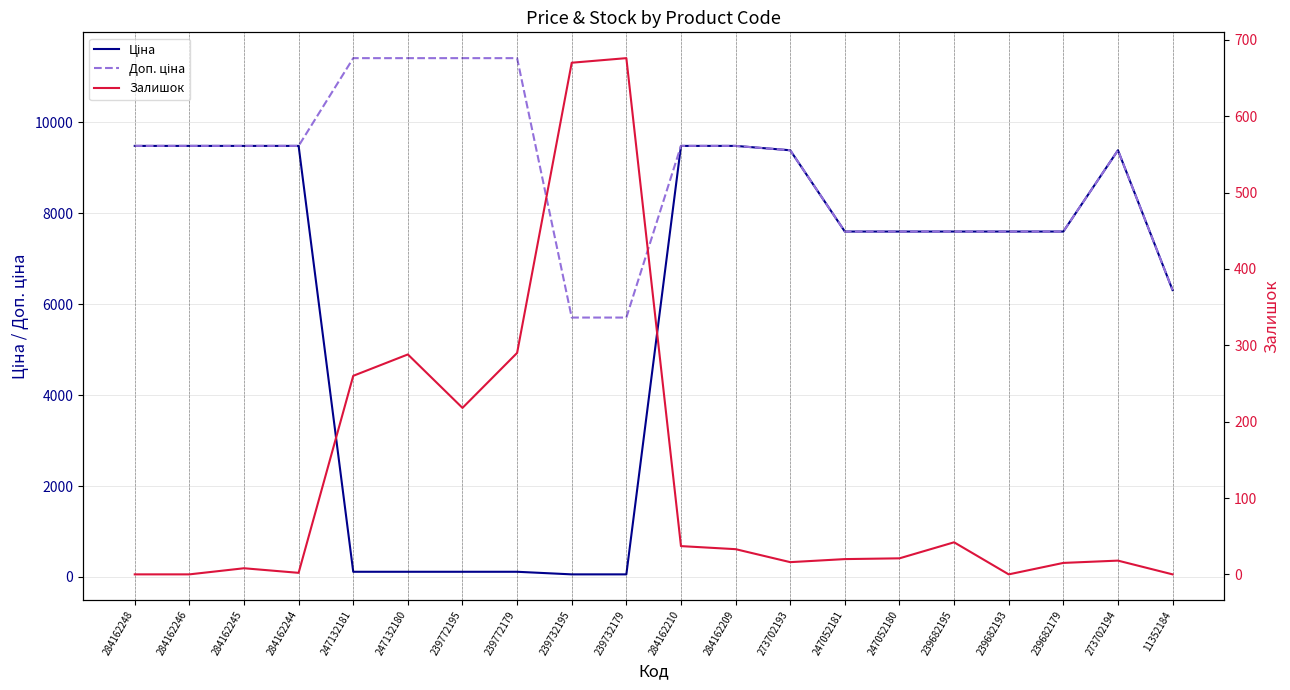

List the series in order of their overall mean, lowest first.

Залишок, Ціна, Доп. ціна